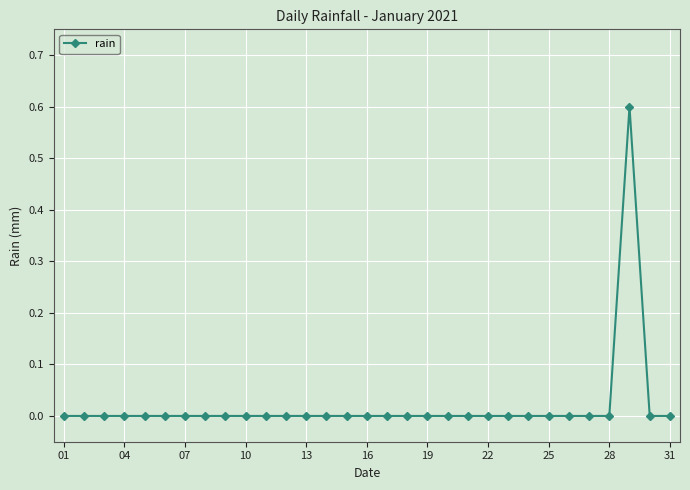

What is the greatest value displayed?

0.6